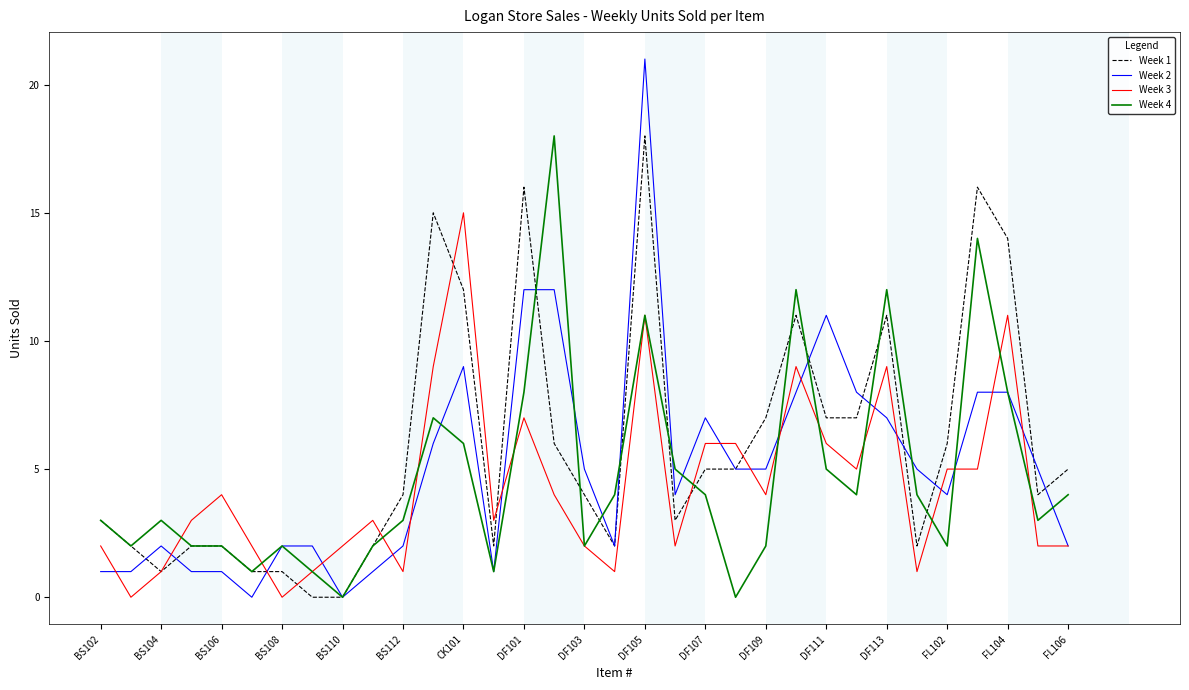

What is the maximum value for Week 1?

18